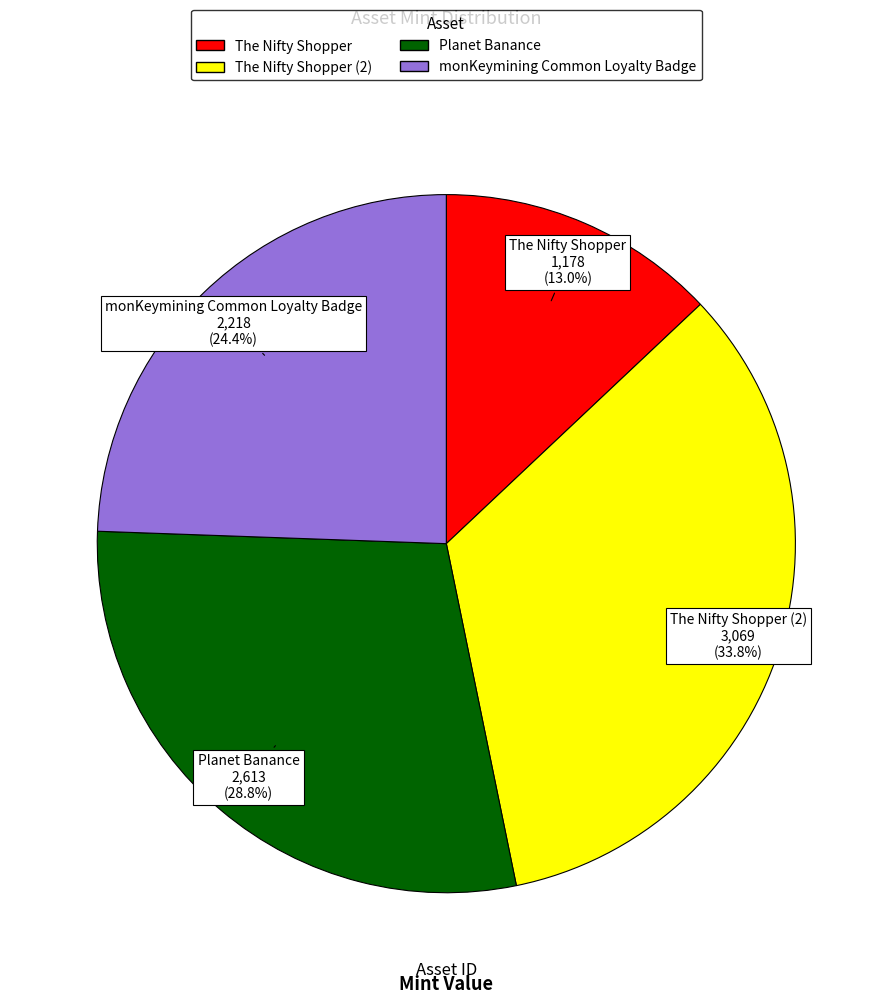

Does any single category account for the majority?

No